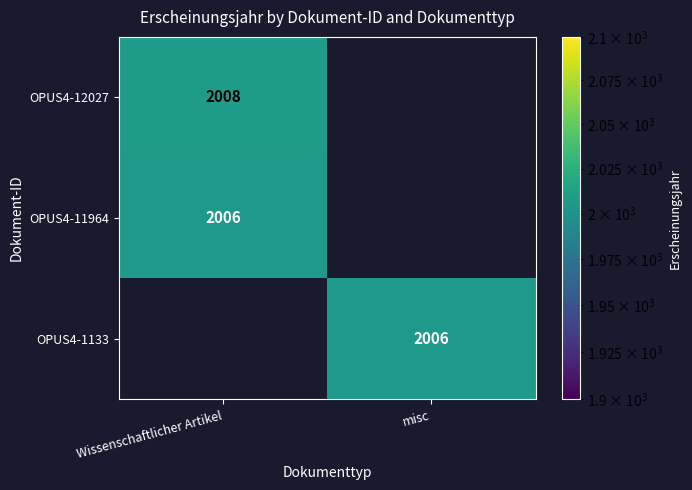

Is it true that OPUS4-11964 equals 2957 at Wissenschaftlicher Artikel?

False